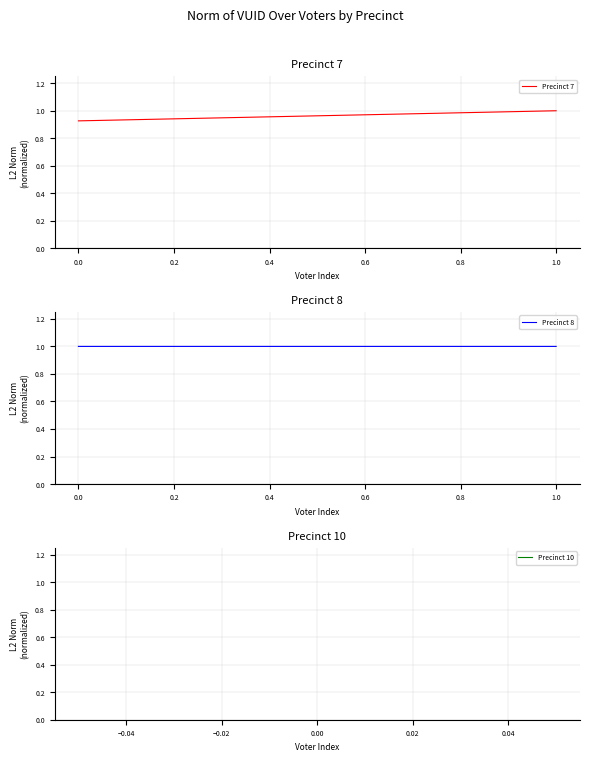

Which series has the widest spread of values?

Precinct 7